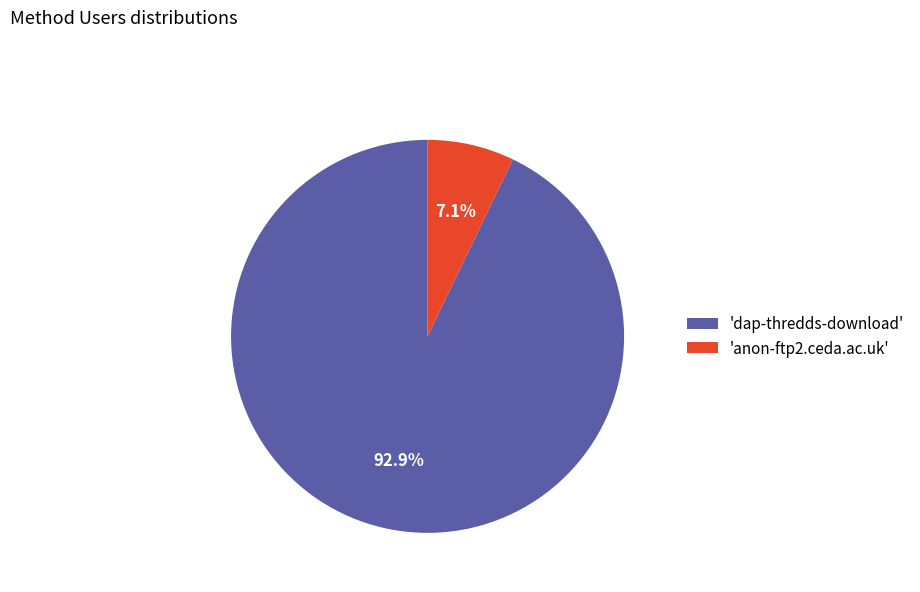

Which slice is the largest?

'dap-thredds-download'